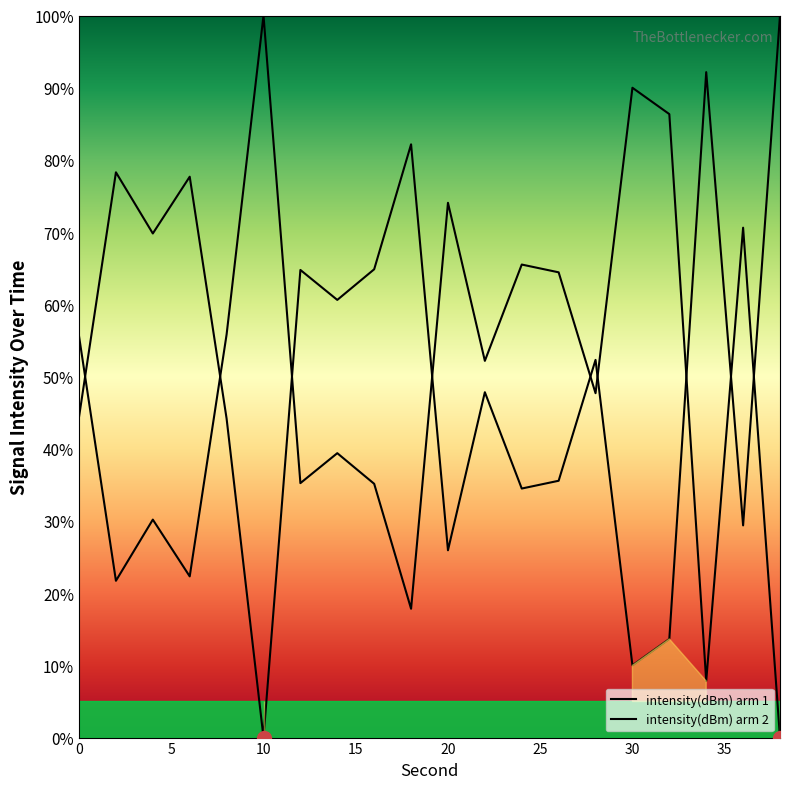

Is this an area chart (filled region under the line)?

No